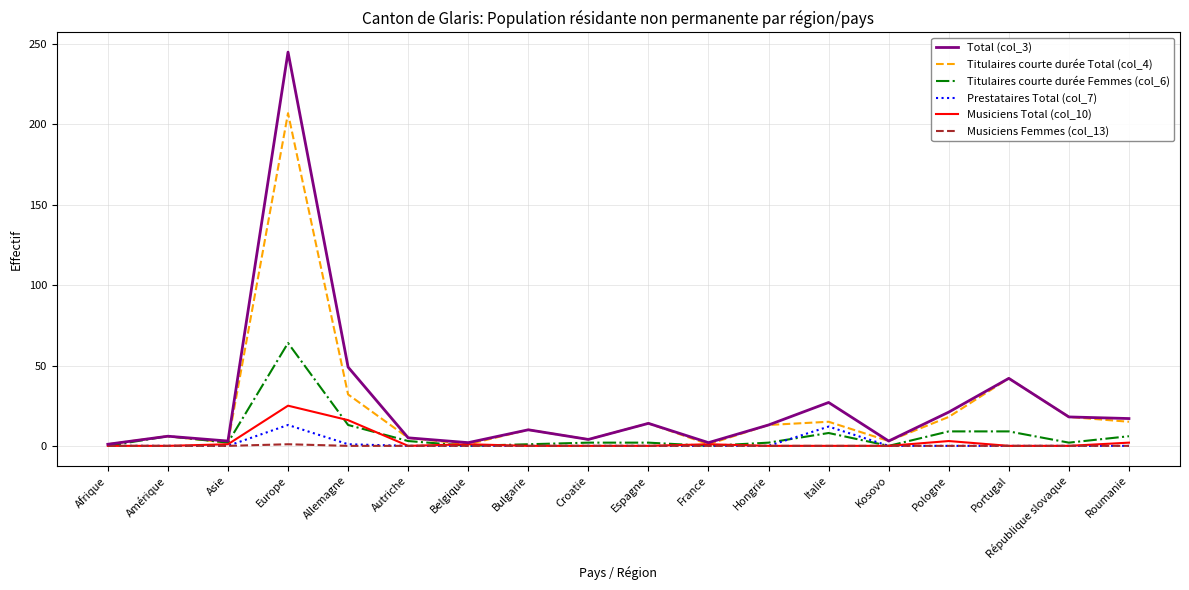

Where is the first local minimum for Total (col_3)?

Asie